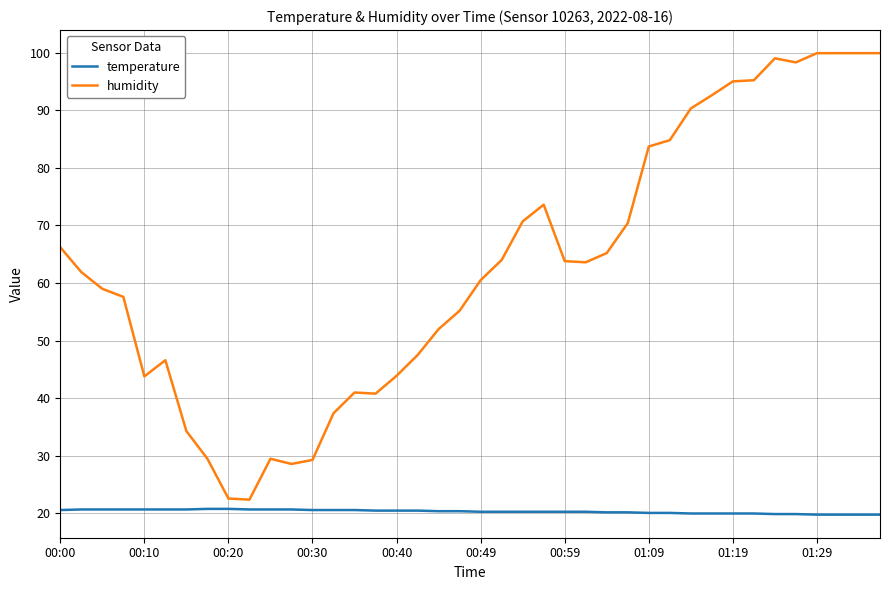

Rank the series by their average value, from highest to lowest.

humidity, temperature